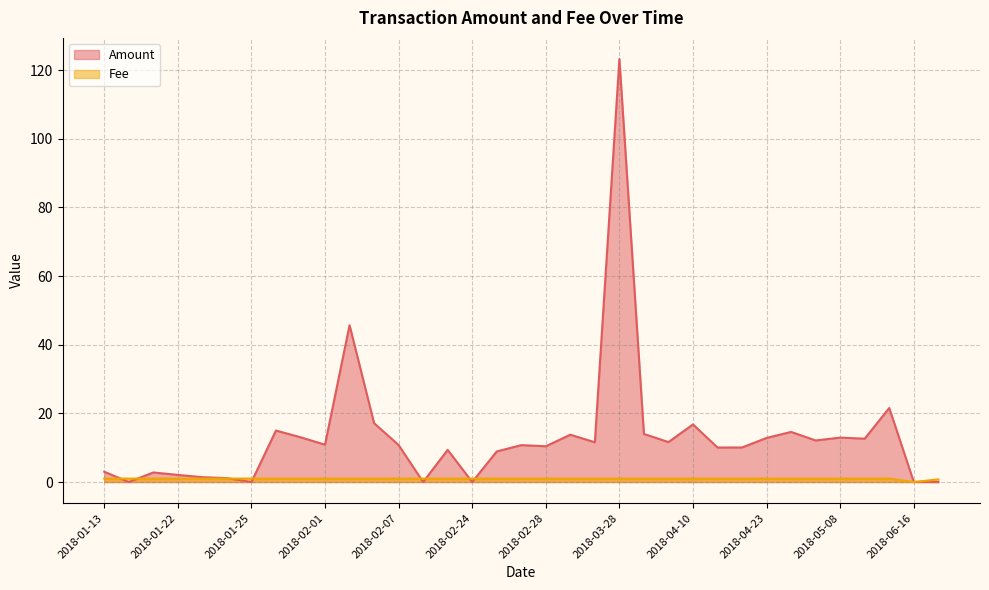

What is the sum of all Fee values?

33.8